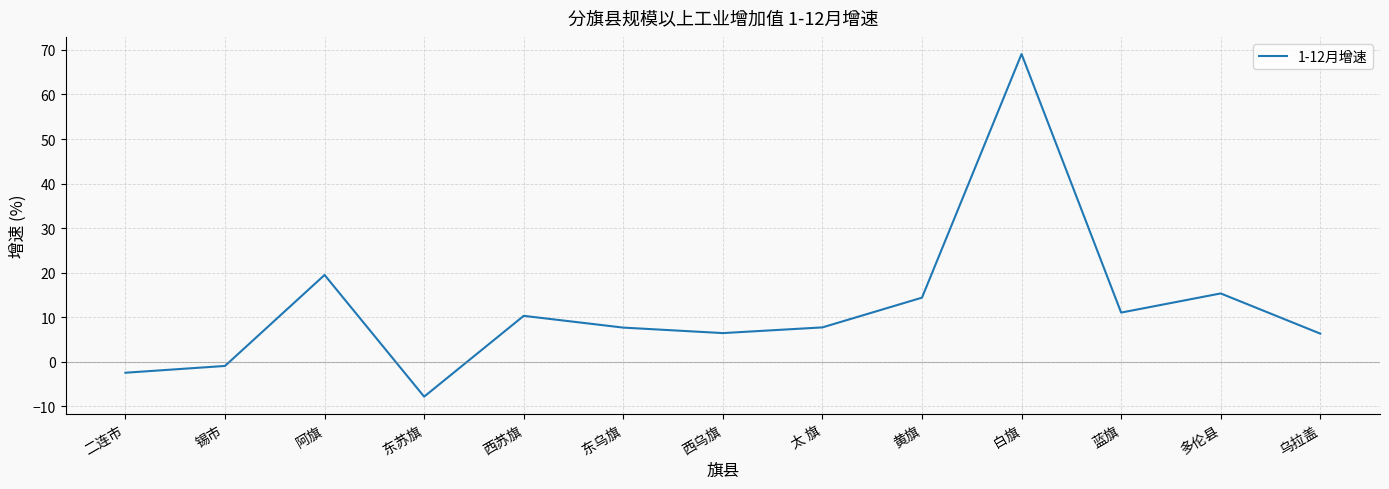

True or false: the data shows 9.0 at 西乌旗.

False